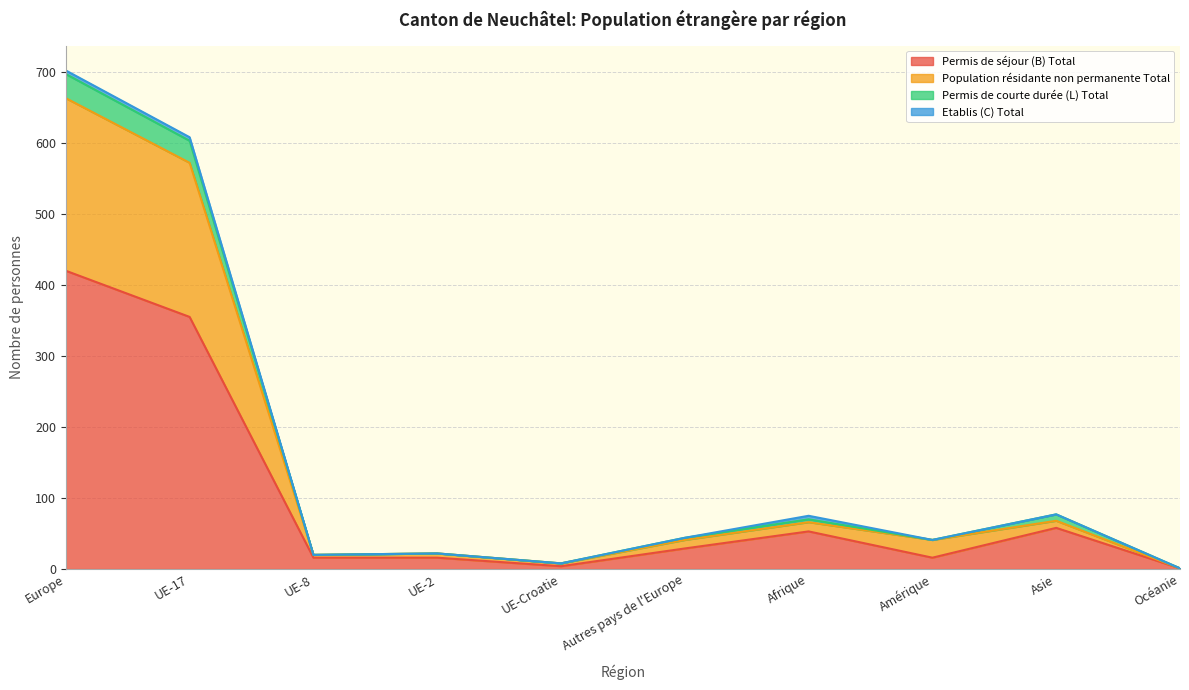

At which category is the sum across all series the highest?

Europe